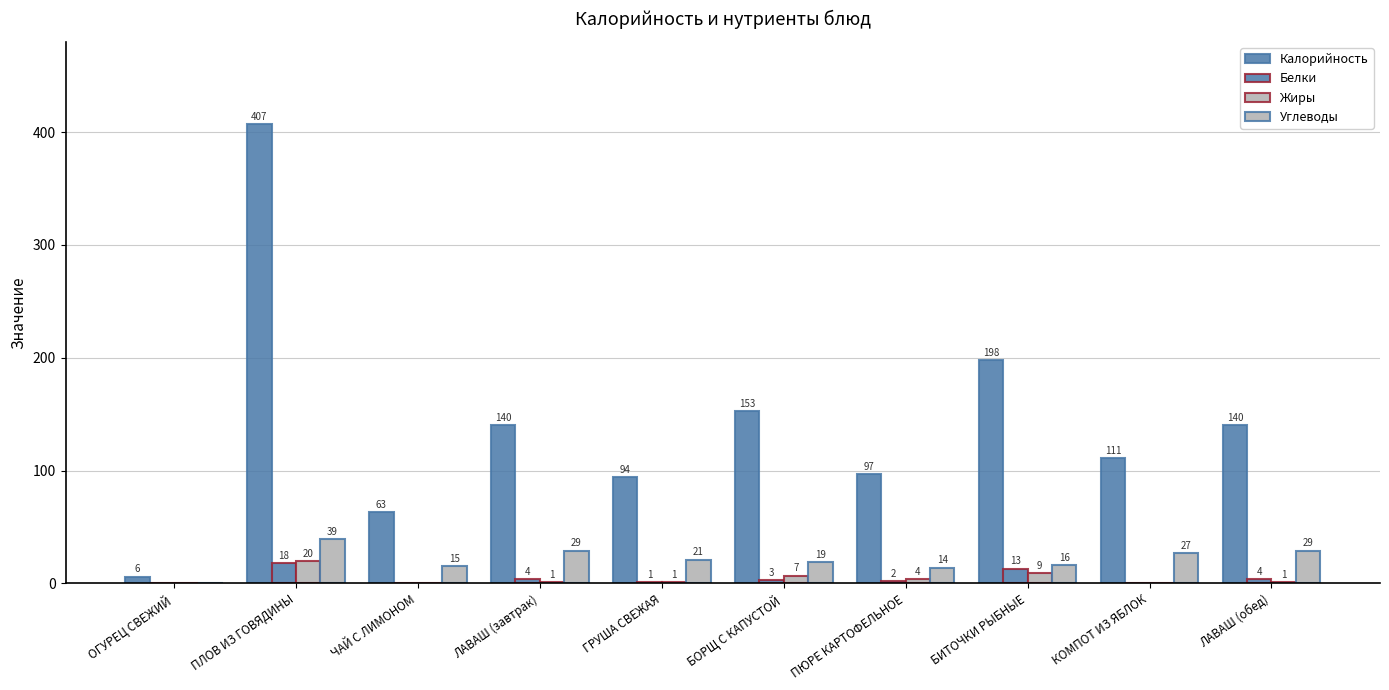

How many positive values does the Углеводы series have?

9